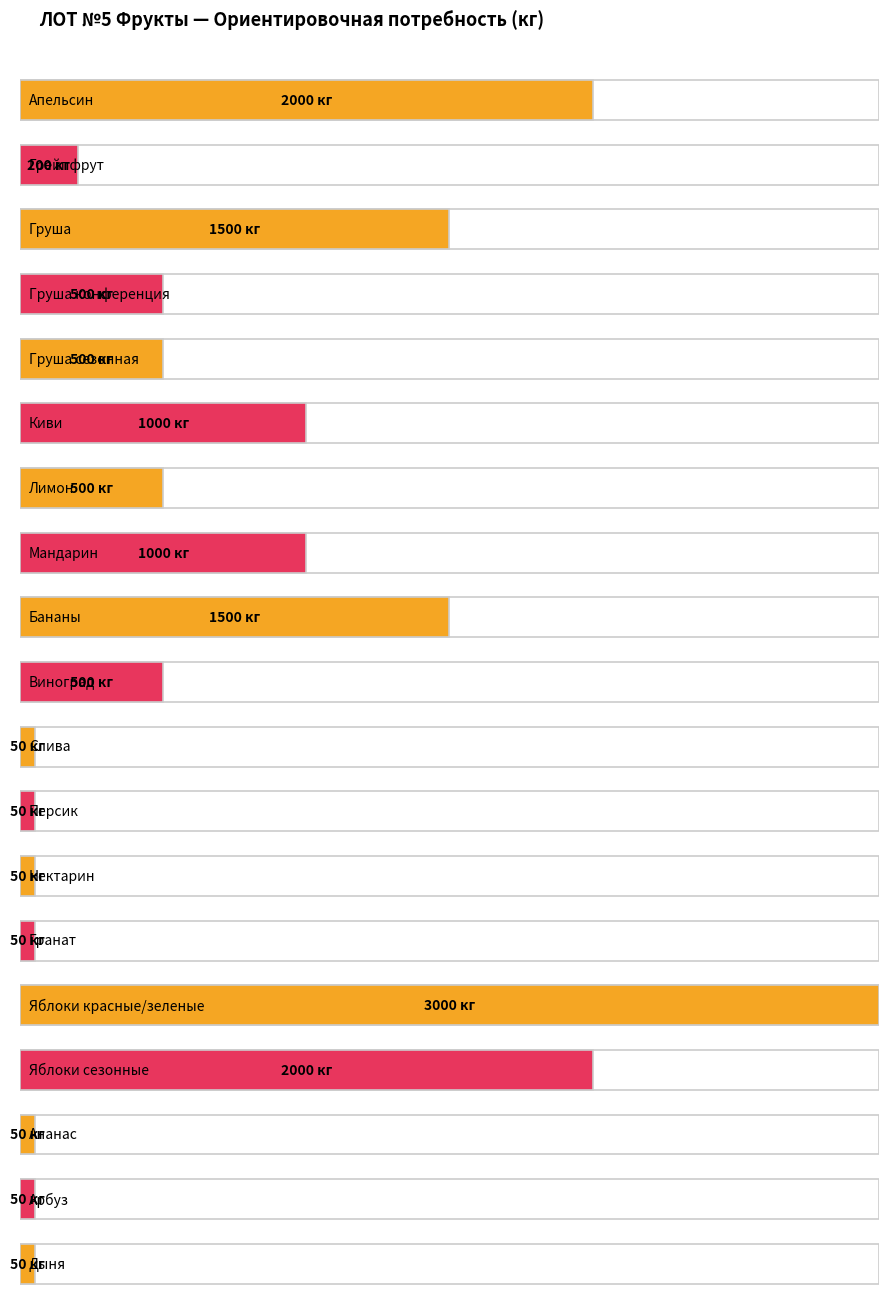

What is the sum of all values?

14550